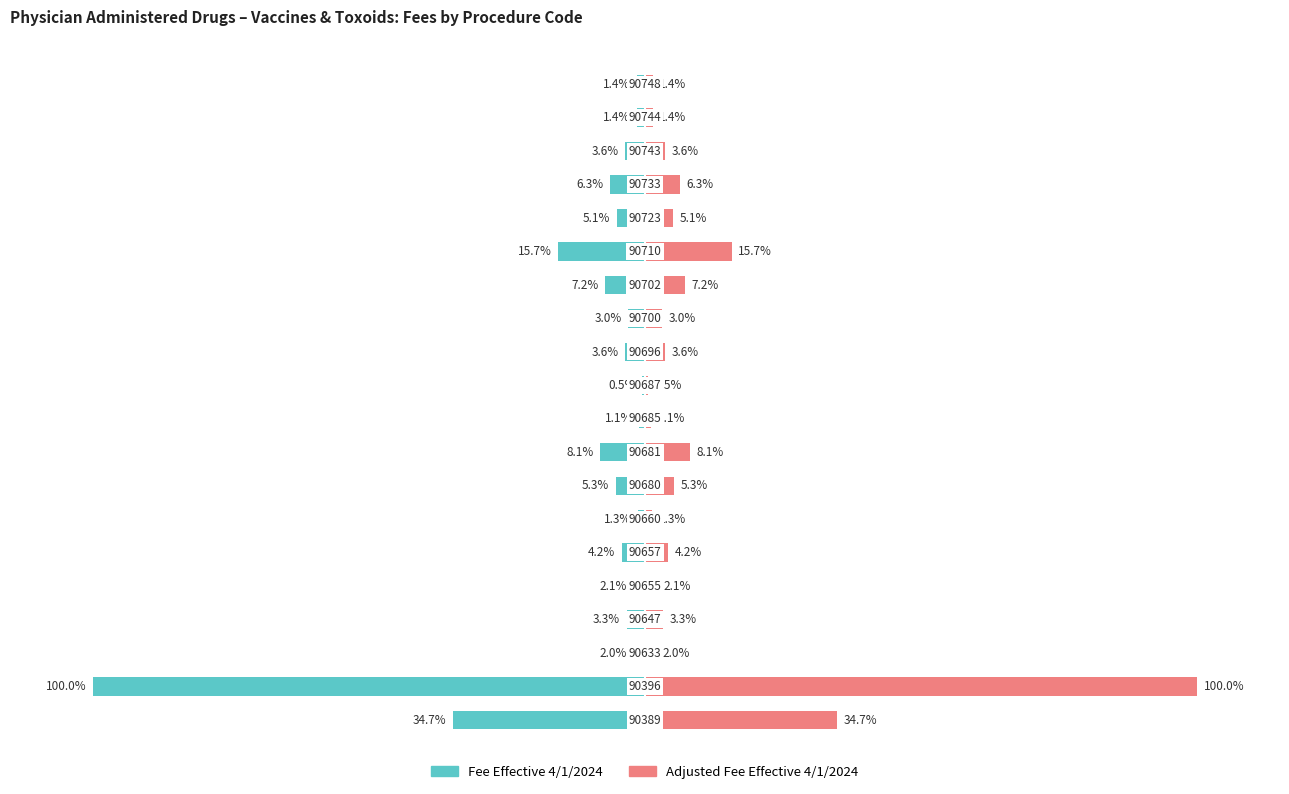

Reading left to right, list all the values displayed in this chart.

Fee Effective 4/1/2024: -34.7	-100.0	-2.0	-3.3	-2.1	-4.2	-1.3	-5.3	-8.1	-1.1	-0.5	-3.6	-3.0	-7.2	-15.7	-5.1	-6.3	-3.6	-1.4	-1.4
Adjusted Fee Effective 4/1/2024: 34.7	100.0	2.0	3.3	2.1	4.2	1.3	5.3	8.1	1.1	0.5	3.6	3.0	7.2	15.7	5.1	6.3	3.6	1.4	1.4